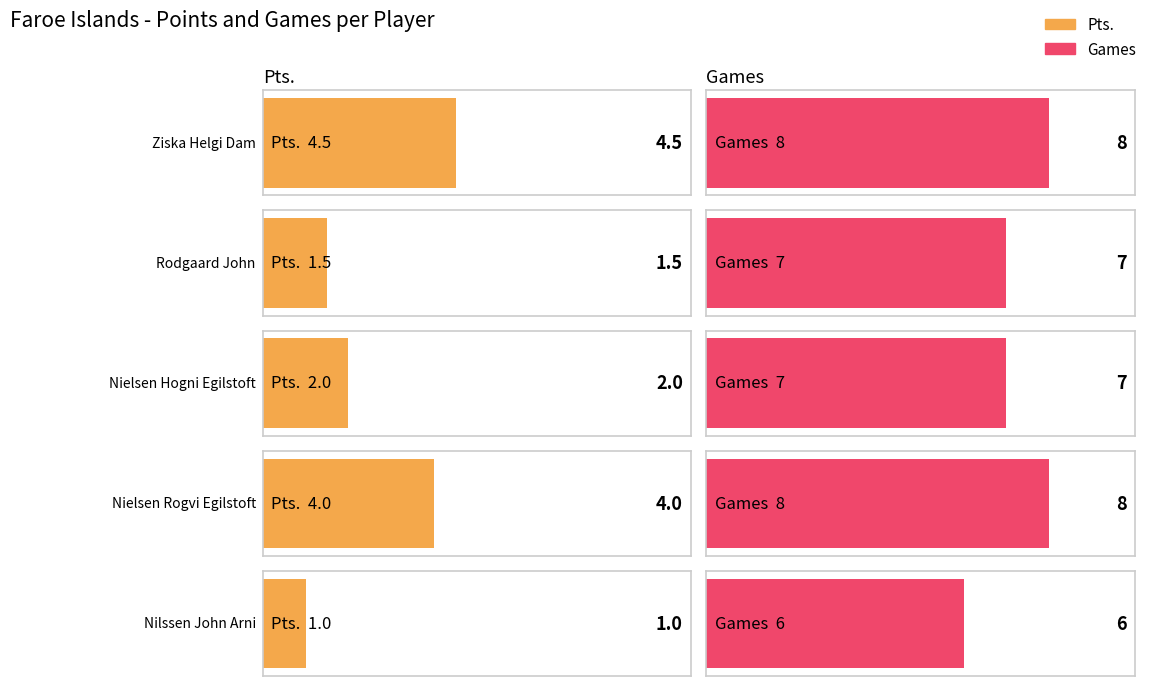

Reading right to left, what are all the values shown in this chart?

Pts.: 1.0	4.0	2.0	1.5	4.5
Games: 6.0	8.0	7.0	7.0	8.0